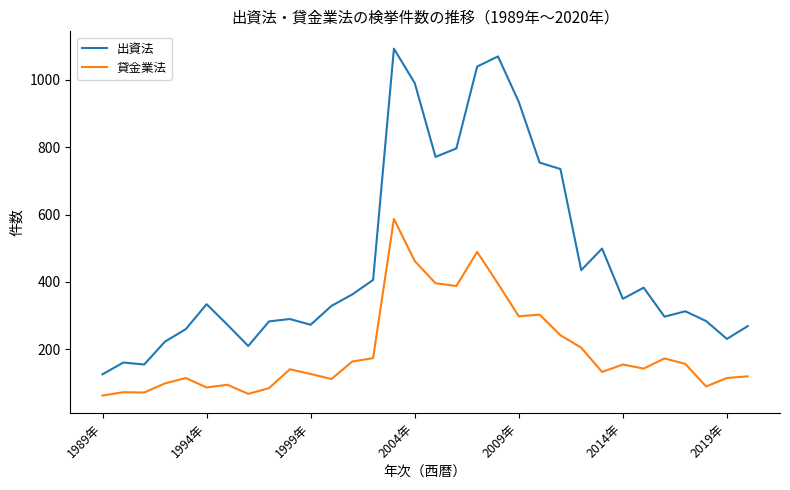

What is the smallest value displayed?

63